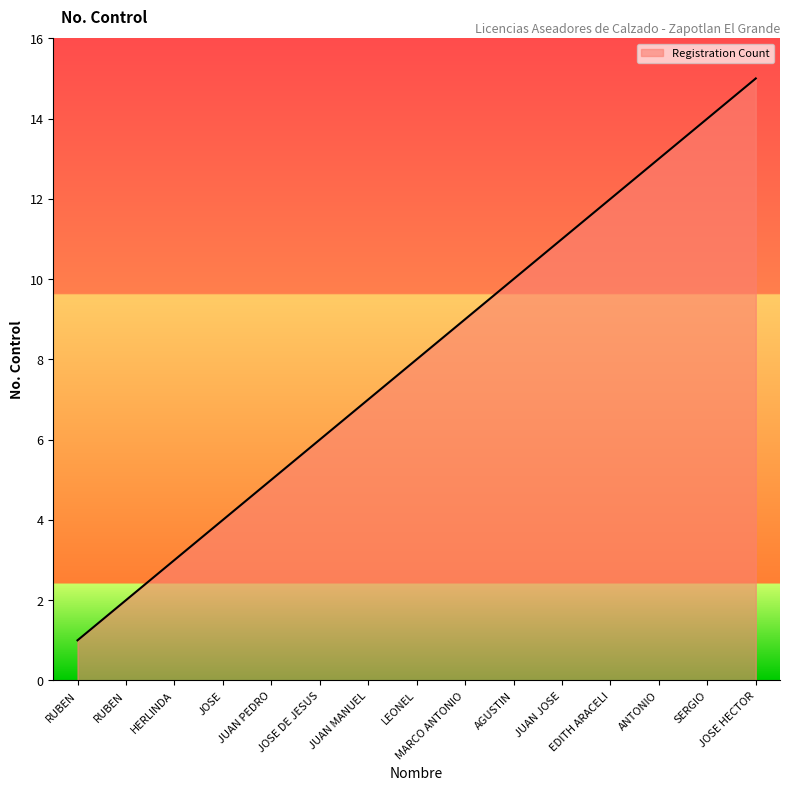

List the labels in order of value, largest first.

JOSE HECTOR, SERGIO, ANTONIO, EDITH ARACELI, JUAN JOSE, AGUSTIN, MARCO ANTONIO, LEONEL, JUAN MANUEL, JOSE DE JESUS, JUAN PEDRO, JOSE, HERLINDA, RUBEN, RUBEN